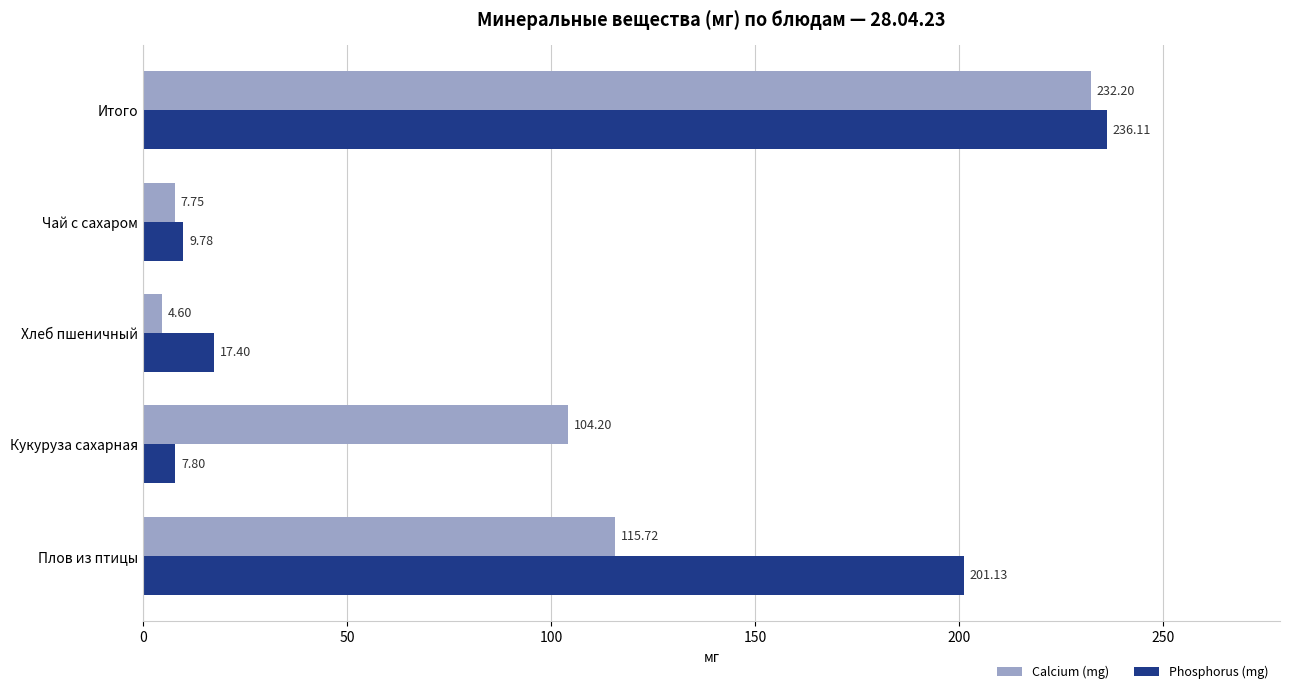

Which series has the largest range (max minus min)?

Phosphorus (mg)